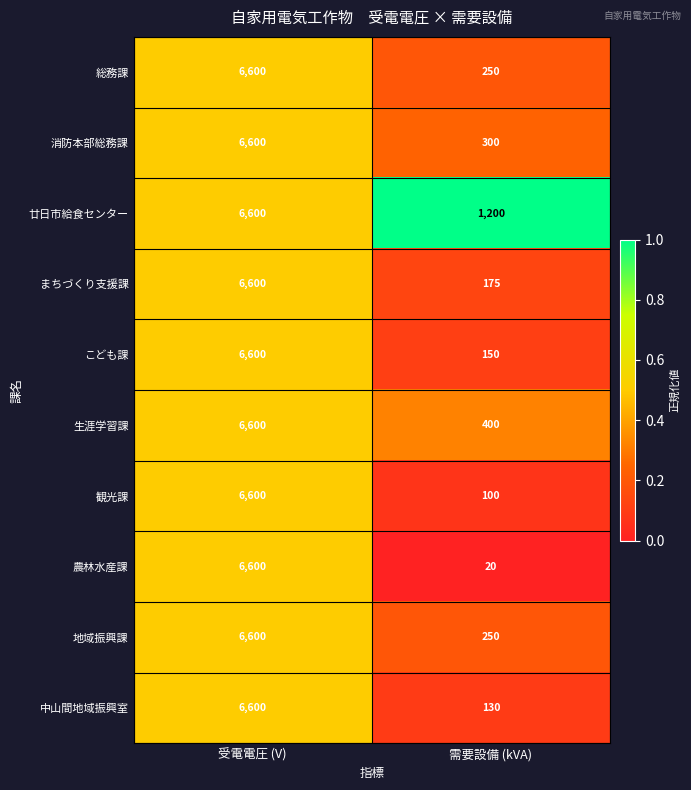

Which series changed the most between 受電電圧 (V) and 需要設備 (kVA)?

農林水産課